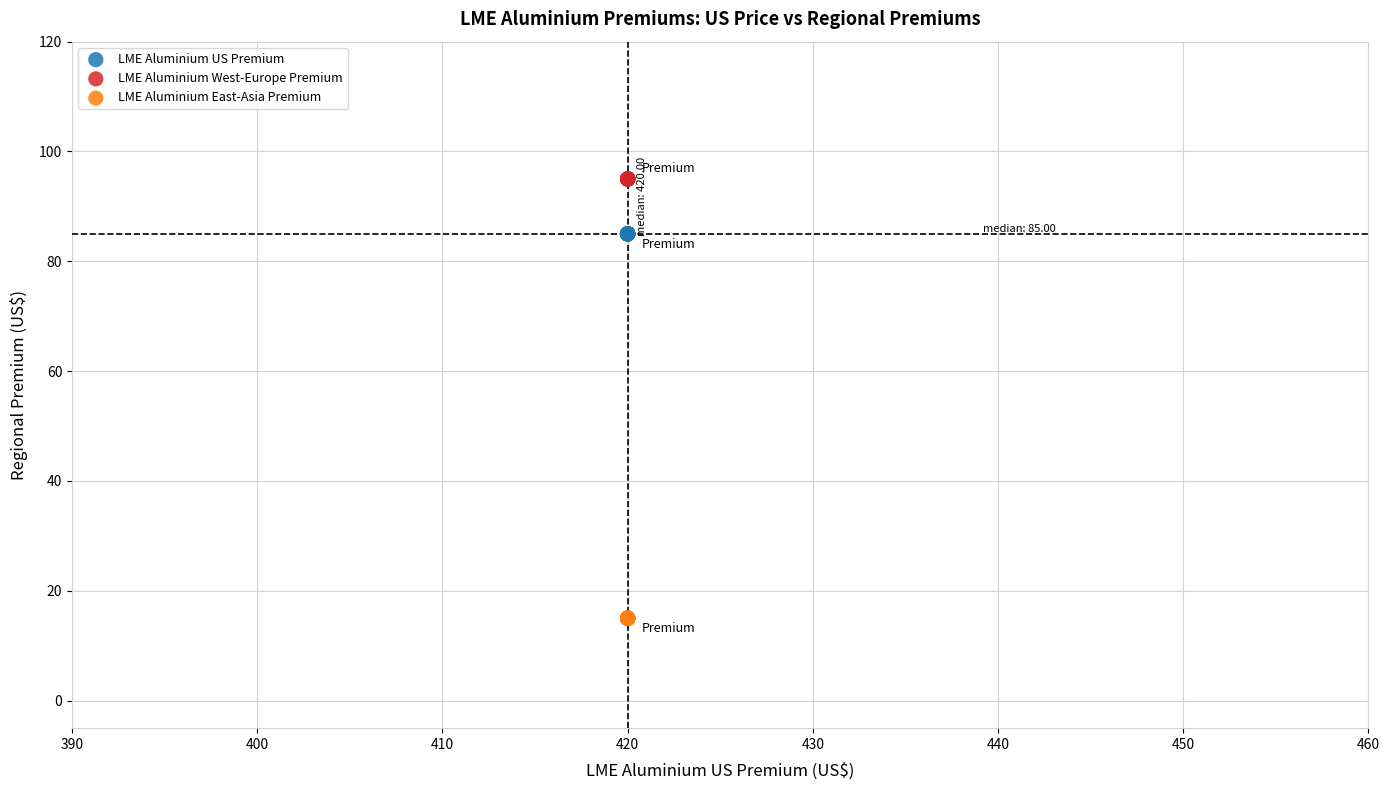

Which series contains the lowest Y value?

LME Aluminium East-Asia Premium